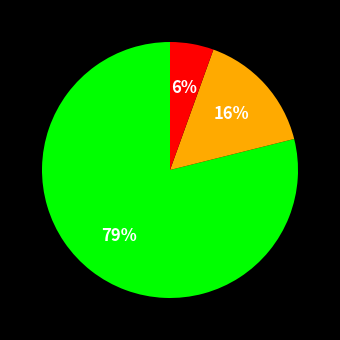

Is there a majority slice in this chart?

Yes